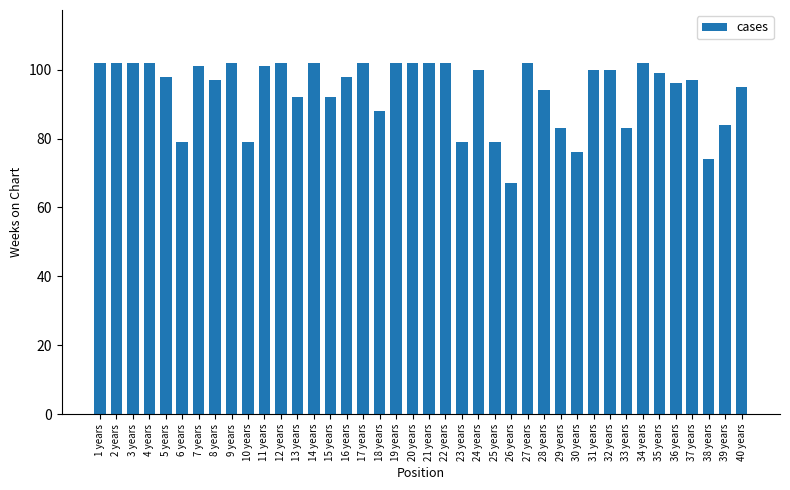

What is the value of the 14th bar from the left?

102